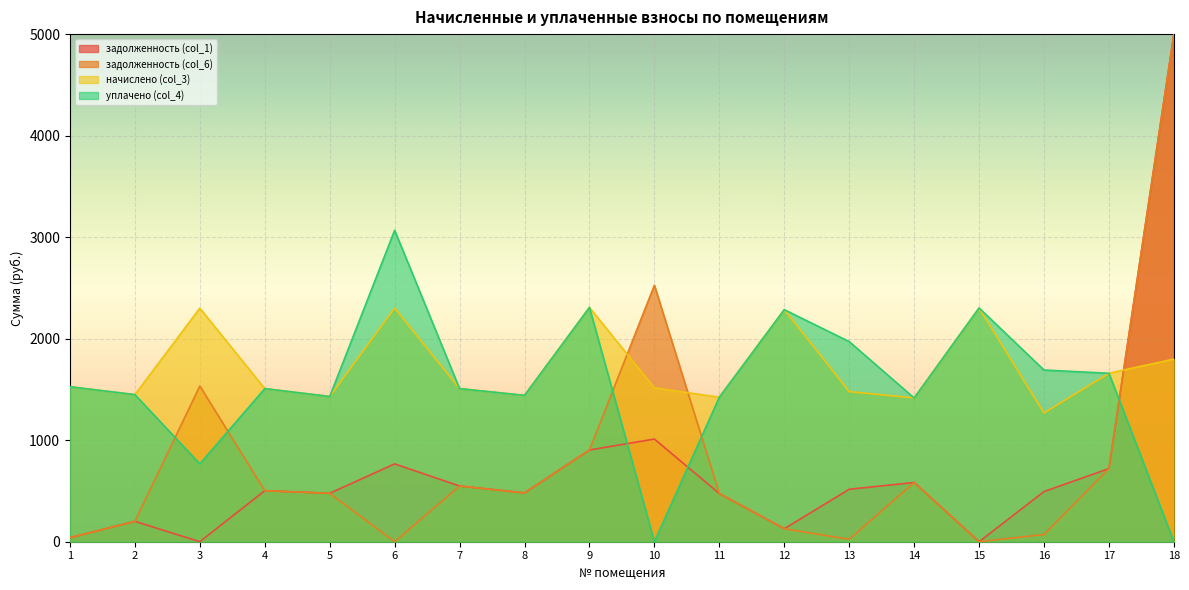

The value of начислено (col_3) at 11 is 1423.2. True or false?

True